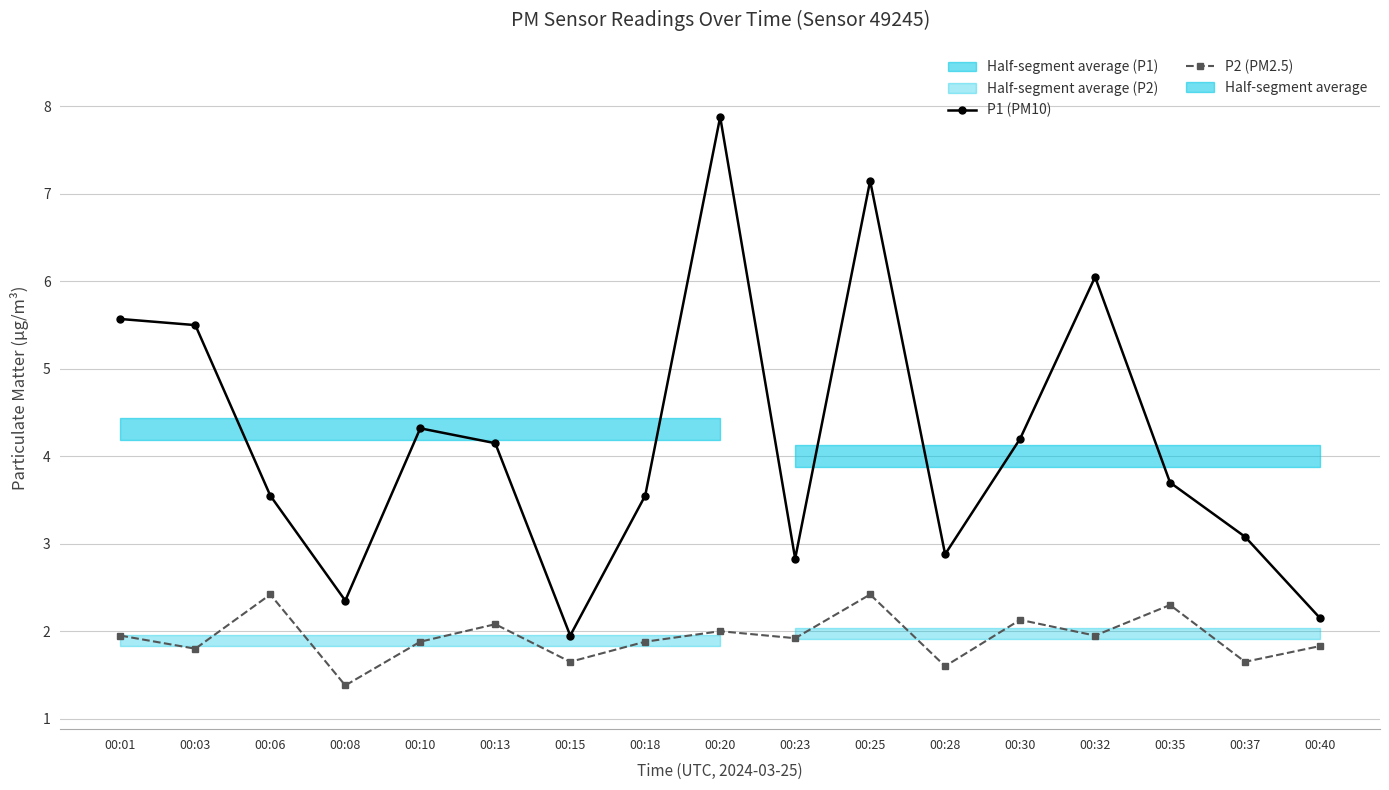

How many values in the P1 (PM10) series are below 3?

5